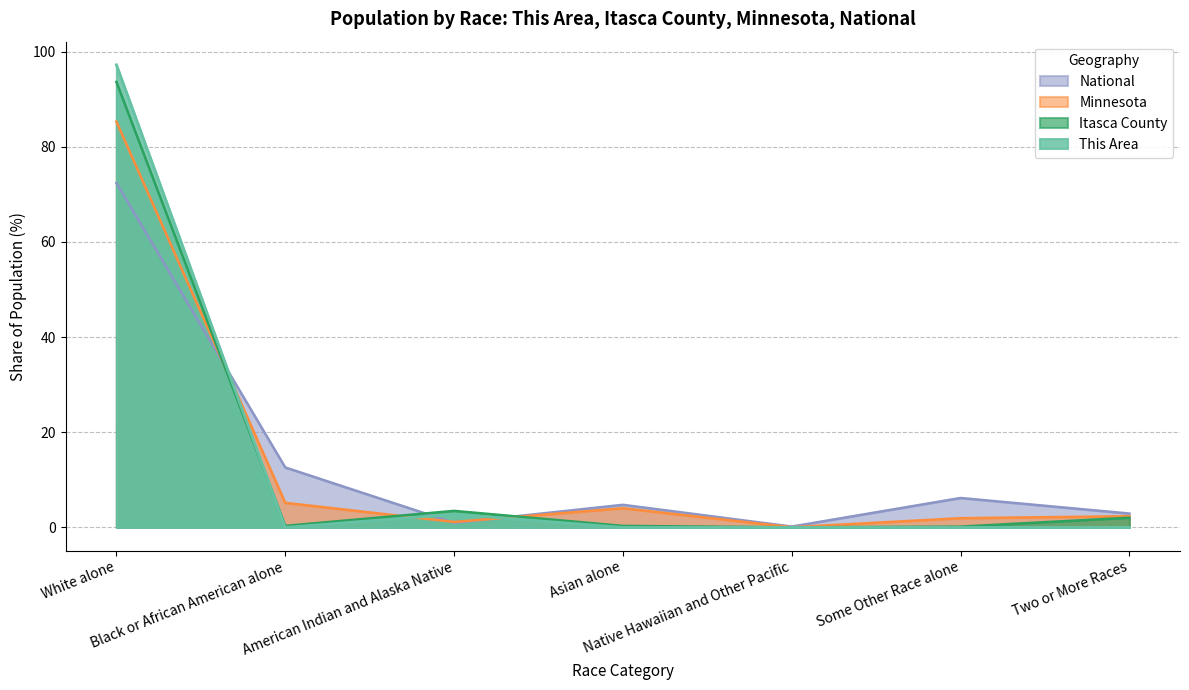

Is the value of National at Some Other Race alone greater than the value of Minnesota at Asian alone?

Yes